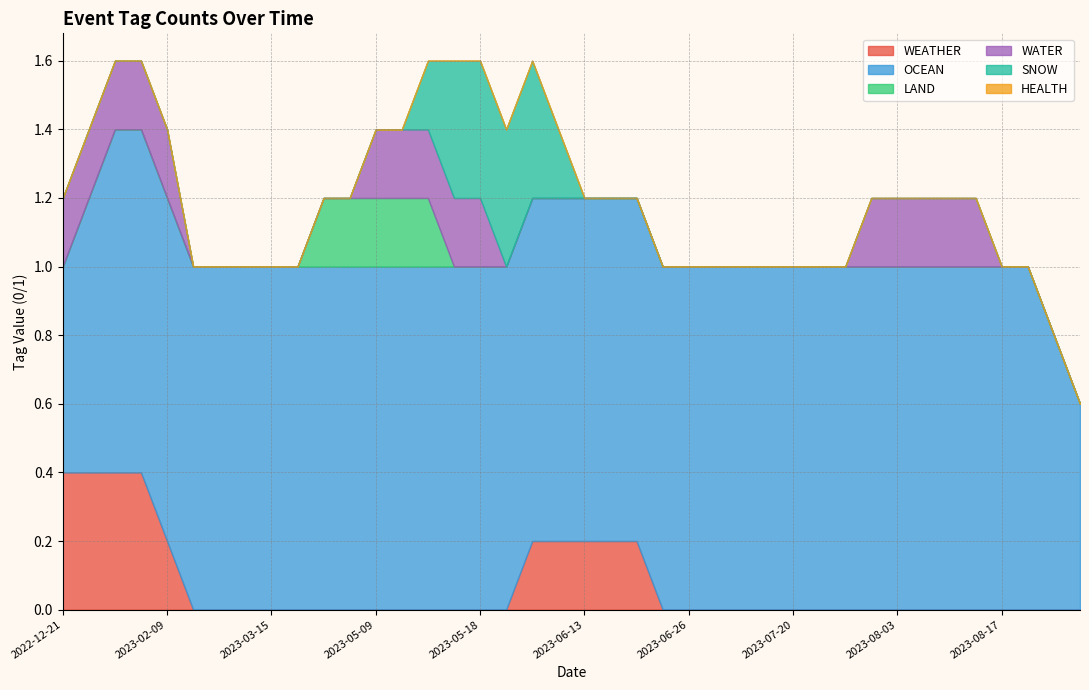

What is the total value across all series at 2022-12-21?

1.2